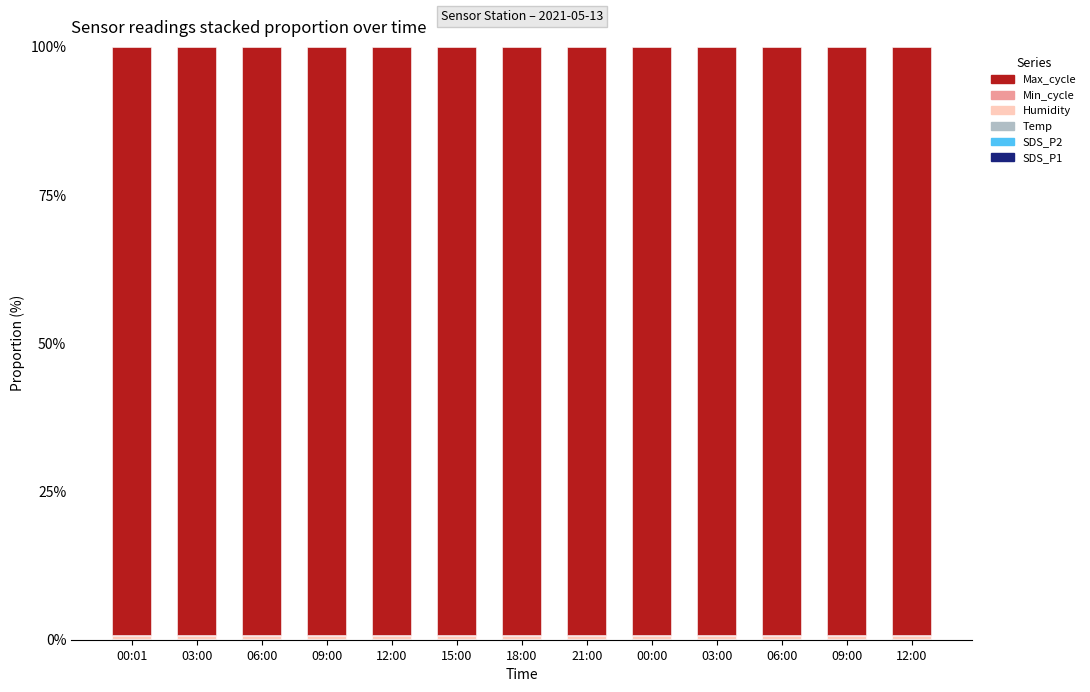

What is the approximate value of Humidity at 00:00?

0.5